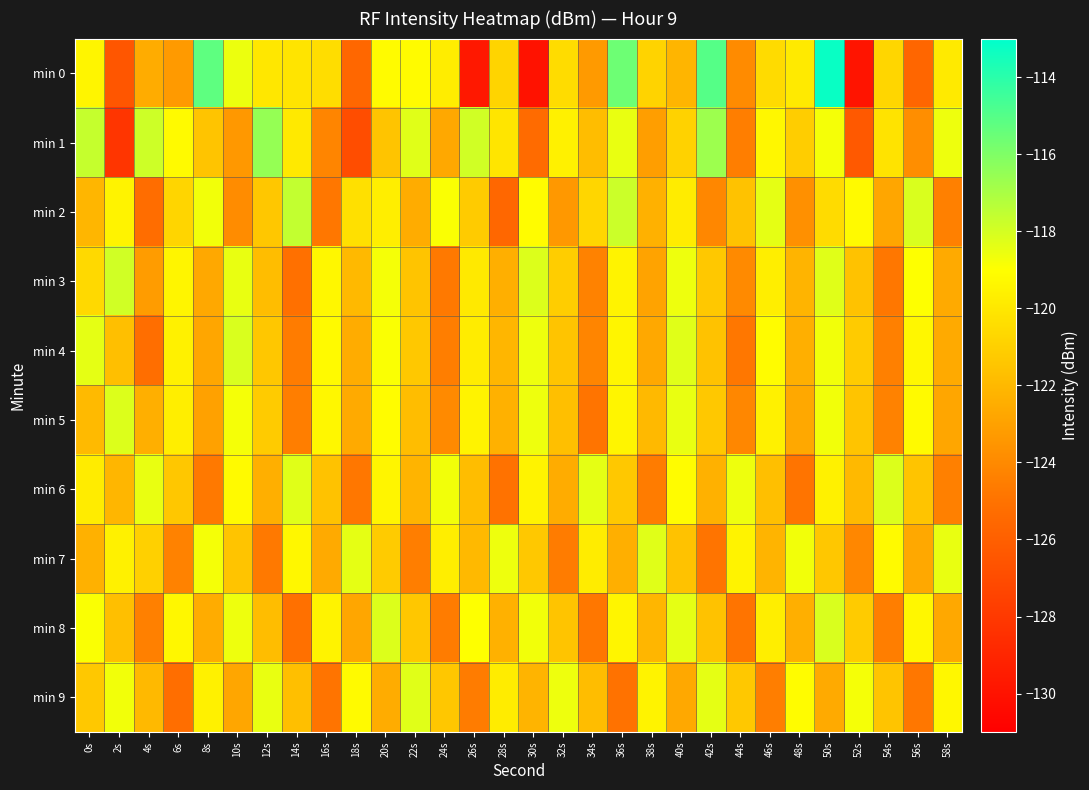

Reading left to right, list all the values displayed in this chart.

min 0: 0s=-119.4	2s=-126.5	4s=-122.5	6s=-123.3	8s=-115.2	10s=-118.6	12s=-120.0	14s=-120.2	16s=-120.5	18s=-125.6	20s=-119.1	22s=-119.1	24s=-119.8	26s=-129.7	28s=-120.8	30s=-130.1	32s=-120.5	34s=-123.3	36s=-115.6	38s=-120.9	40s=-122.2	42s=-115.0	44s=-124.0	46s=-120.5	48s=-119.9	50s=-113.2	52s=-129.9	54s=-120.8	56s=-125.7	58s=-119.9
min 1: 0s=-117.7	2s=-128.2	4s=-117.8	6s=-119.2	8s=-121.5	10s=-123.4	12s=-116.5	14s=-119.9	16s=-124.2	18s=-126.9	20s=-121.5	22s=-118.3	24s=-122.7	26s=-117.9	28s=-120.1	30s=-125.4	32s=-119.6	34s=-121.8	36s=-118.5	38s=-123.1	40s=-120.9	42s=-116.7	44s=-124.5	46s=-119.3	48s=-121.1	50s=-118.8	52s=-126.3	54s=-120.2	56s=-123.8	58s=-118.6
min 2: 0s=-122.1	2s=-119.5	4s=-125.3	6s=-120.8	8s=-118.7	10s=-123.9	12s=-121.4	14s=-117.6	16s=-124.8	18s=-120.3	20s=-119.7	22s=-122.5	24s=-118.9	26s=-121.2	28s=-125.6	30s=-119.1	32s=-123.4	34s=-120.7	36s=-117.8	38s=-122.3	40s=-119.8	42s=-124.1	44s=-121.6	46s=-118.4	48s=-123.7	50s=-120.5	52s=-119.2	54s=-122.8	56s=-118.1	58s=-124.4
min 3: 0s=-120.6	2s=-117.9	4s=-123.2	6s=-119.4	8s=-122.7	10s=-118.5	12s=-121.8	14s=-125.1	16s=-119.3	18s=-122.0	20s=-118.8	22s=-121.5	24s=-124.7	26s=-119.9	28s=-122.4	30s=-118.2	32s=-121.1	34s=-124.3	36s=-119.5	38s=-122.9	40s=-118.6	42s=-121.3	44s=-124.0	46s=-119.7	48s=-122.2	50s=-118.3	52s=-121.6	54s=-124.8	56s=-119.0	58s=-122.6
min 4: 0s=-118.4	2s=-121.7	4s=-125.2	6s=-119.6	8s=-122.8	10s=-118.1	12s=-121.4	14s=-124.6	16s=-119.2	18s=-122.5	20s=-118.9	22s=-121.3	24s=-124.5	26s=-119.8	28s=-122.1	30s=-118.6	32s=-121.5	34s=-124.2	36s=-119.4	38s=-122.7	40s=-118.3	42s=-121.6	44s=-124.8	46s=-119.1	48s=-122.4	50s=-118.7	52s=-121.2	54s=-124.4	56s=-119.3	58s=-122.6
min 5: 0s=-121.9	2s=-118.2	4s=-122.4	6s=-119.7	8s=-123.0	10s=-118.8	12s=-121.2	14s=-124.5	16s=-119.3	18s=-122.6	20s=-119.1	22s=-121.8	24s=-124.0	26s=-119.5	28s=-122.3	30s=-118.6	32s=-121.7	34s=-124.9	36s=-119.4	38s=-122.0	40s=-118.5	42s=-121.3	44s=-124.1	46s=-119.6	48s=-122.7	50s=-118.7	52s=-121.5	54s=-124.3	56s=-119.2	58s=-122.8
min 6: 0s=-119.8	2s=-122.1	4s=-118.5	6s=-121.4	8s=-124.7	10s=-119.2	12s=-122.4	14s=-118.3	16s=-121.6	18s=-124.8	20s=-119.4	22s=-122.2	24s=-118.7	26s=-121.8	28s=-125.0	30s=-119.5	32s=-122.5	34s=-118.4	36s=-121.3	38s=-124.6	40s=-119.1	42s=-122.3	44s=-118.6	46s=-121.7	48s=-124.9	50s=-119.6	52s=-122.0	54s=-118.2	56s=-121.5	58s=-124.4
min 7: 0s=-122.3	2s=-119.6	4s=-121.0	6s=-124.3	8s=-118.8	10s=-121.5	12s=-124.7	14s=-119.3	16s=-122.6	18s=-118.4	20s=-121.2	22s=-124.5	24s=-119.7	26s=-122.0	28s=-118.6	30s=-121.3	32s=-124.6	34s=-119.8	36s=-122.4	38s=-118.3	40s=-121.6	42s=-124.9	44s=-119.5	46s=-122.2	48s=-118.7	50s=-121.4	52s=-124.1	54s=-119.2	56s=-122.7	58s=-118.5
min 8: 0s=-118.9	2s=-121.7	4s=-124.4	6s=-119.3	8s=-122.5	10s=-118.6	12s=-121.8	14s=-125.1	16s=-119.5	18s=-122.8	20s=-118.2	22s=-121.4	24s=-124.6	26s=-119.0	28s=-122.3	30s=-118.7	32s=-121.5	34s=-124.8	36s=-119.4	38s=-122.1	40s=-118.4	42s=-121.6	44s=-124.9	46s=-119.7	48s=-122.4	50s=-118.1	52s=-121.2	54s=-124.5	56s=-119.3	58s=-122.7
min 9: 0s=-121.3	2s=-118.7	4s=-122.0	6s=-125.2	8s=-119.6	10s=-122.8	12s=-118.5	14s=-121.7	16s=-124.9	18s=-119.2	20s=-122.5	22s=-118.3	24s=-121.4	26s=-124.6	28s=-119.8	30s=-122.2	32s=-118.6	34s=-121.8	36s=-125.0	38s=-119.5	40s=-122.7	42s=-118.4	44s=-121.3	46s=-124.5	48s=-119.1	50s=-122.6	52s=-118.8	54s=-121.5	56s=-124.8	58s=-119.3